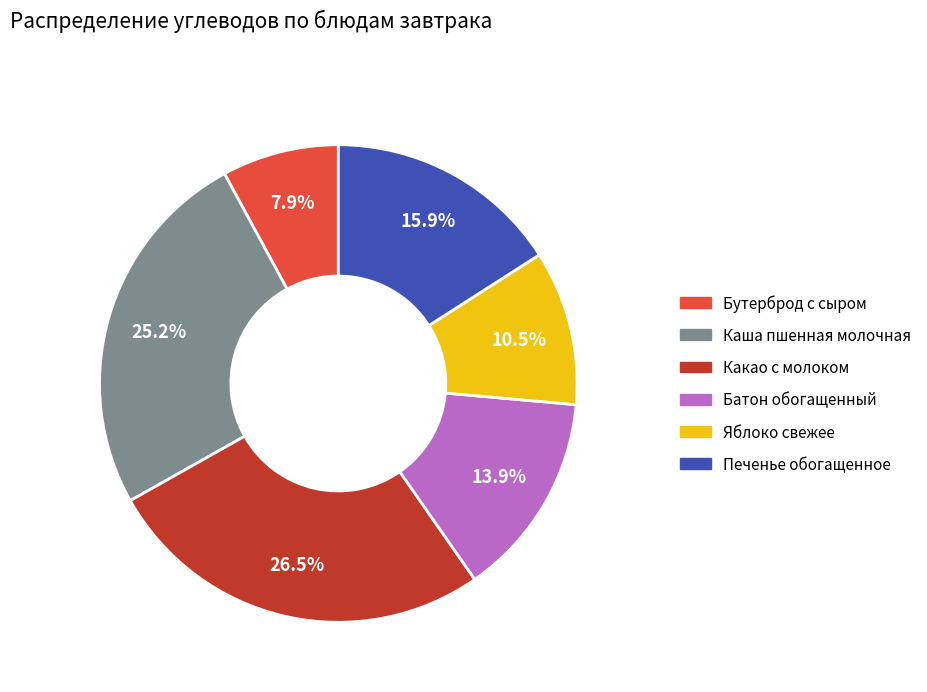

What percentage do Батон обогащенный and Яблоко свежее together represent?

24.4%